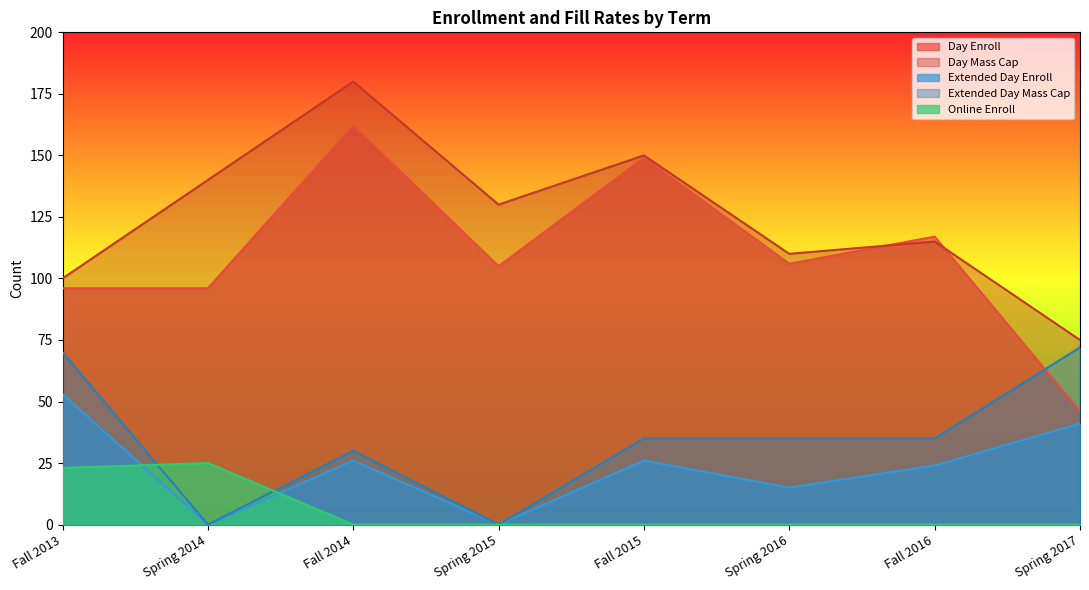

What is the greatest value displayed?

180